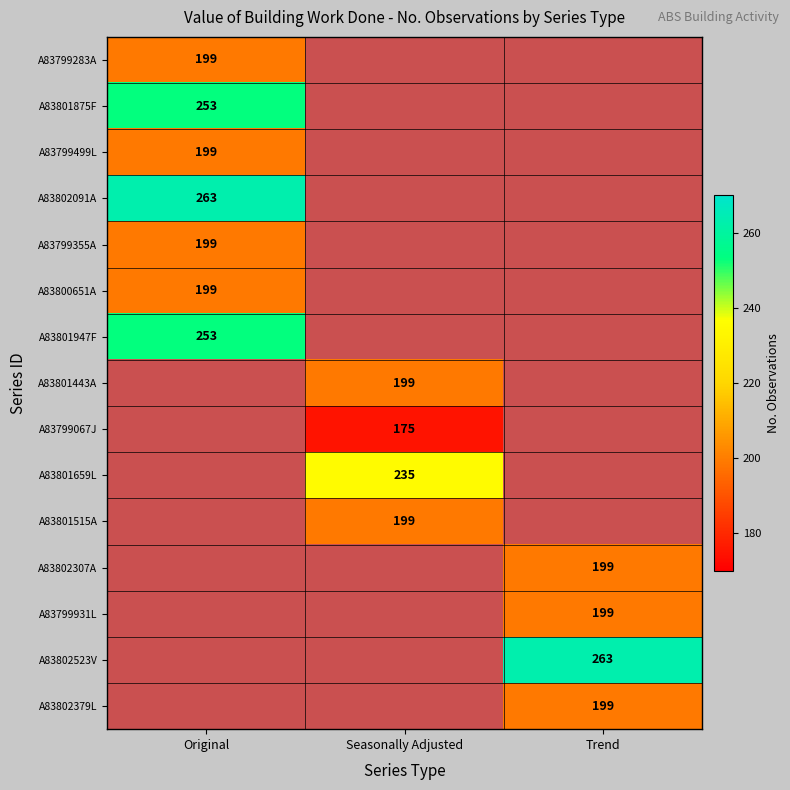

True or false: A83802523V has a value of 263 at Trend.

True